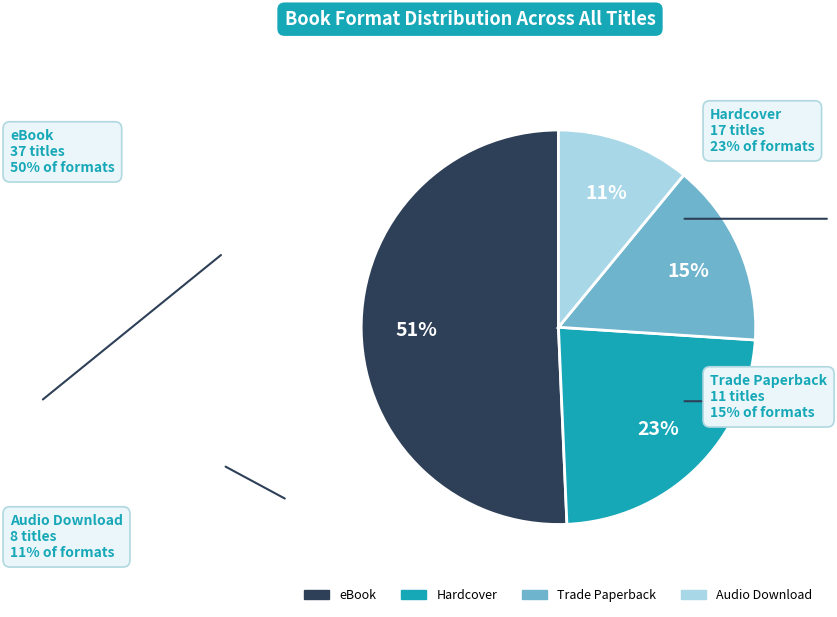

Combined, do Hardcover and Trade Paperback account for over 50%?

No